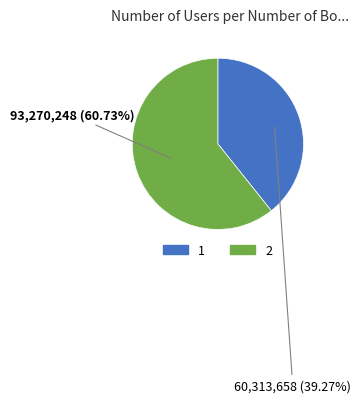

Approximately how many times larger is the value at 2 compared to 1?

1.5